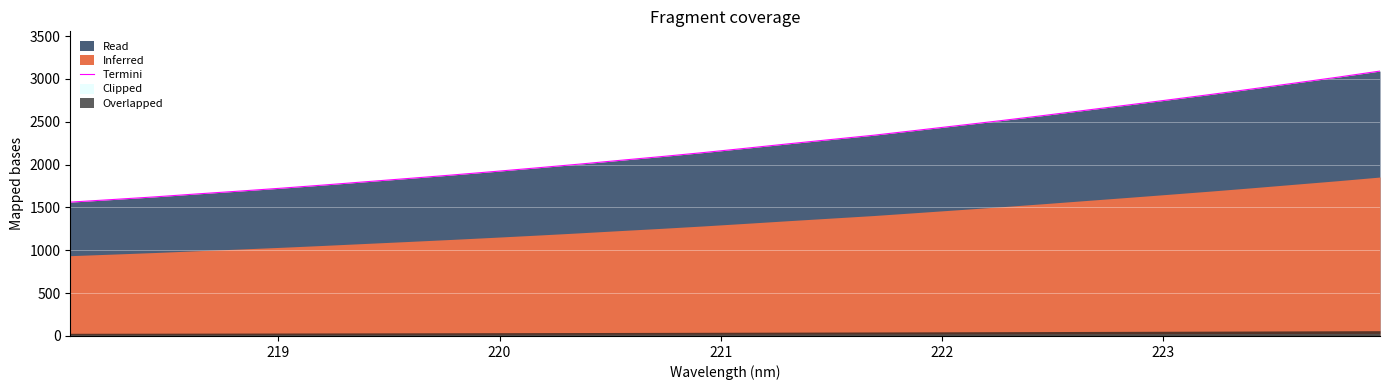

What is the difference between the second highest and minimum values?

1458.4